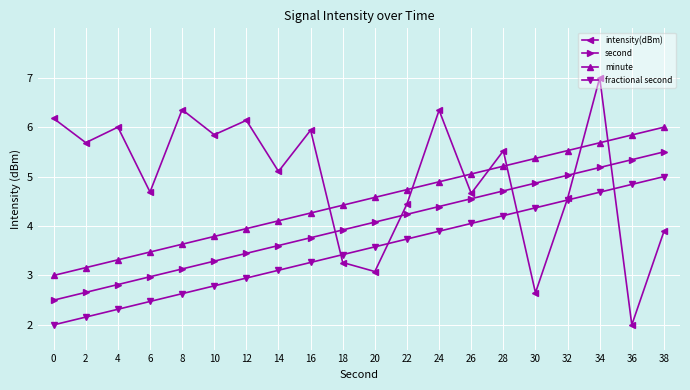

What are all the series names shown in the legend?

intensity(dBm), second, minute, fractional second